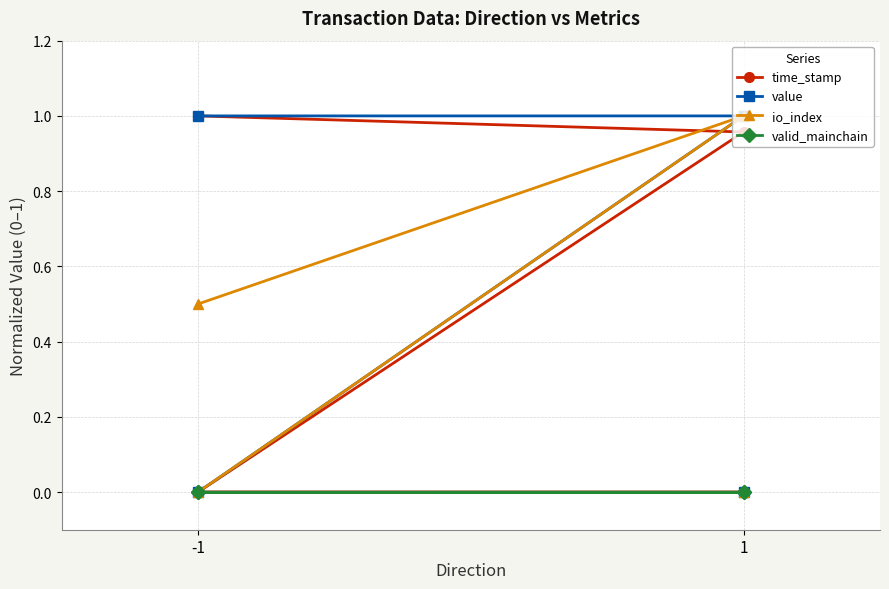

Which series has the widest spread of values?

time_stamp